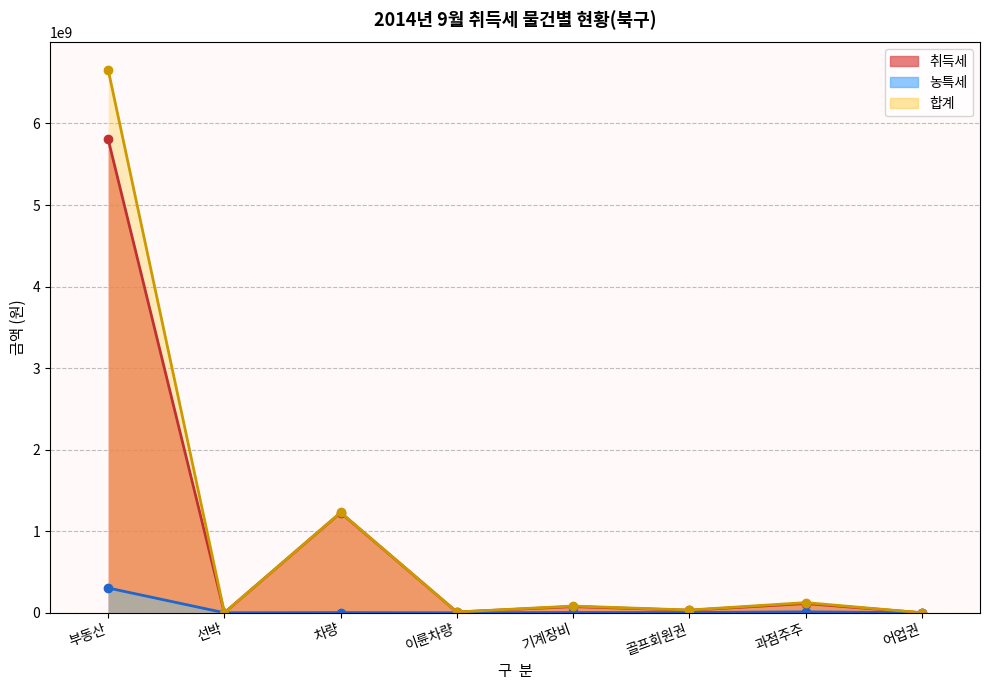

The value of 농특세 at 차량 is 3316432. True or false?

False